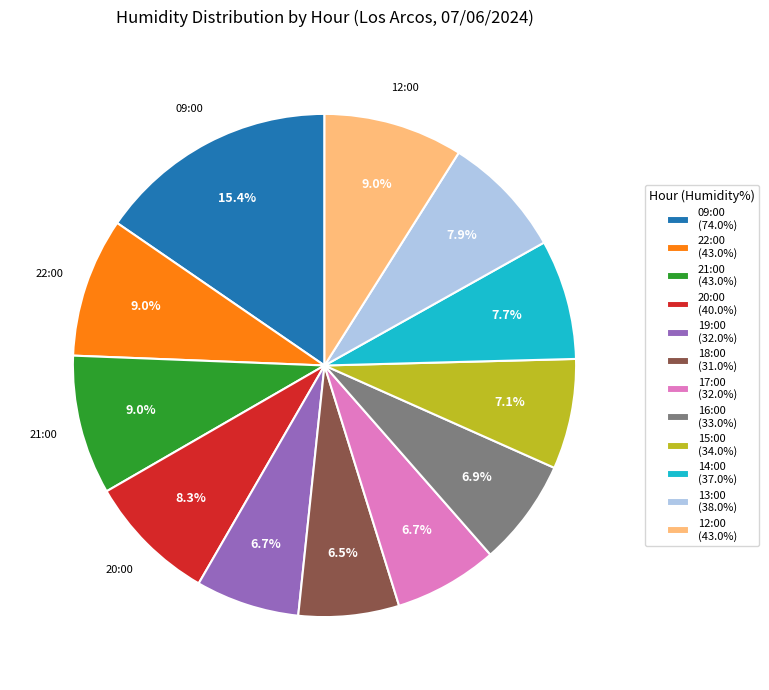

Approximately how many times larger is the value at 13:00 compared to 19:00?

1.2